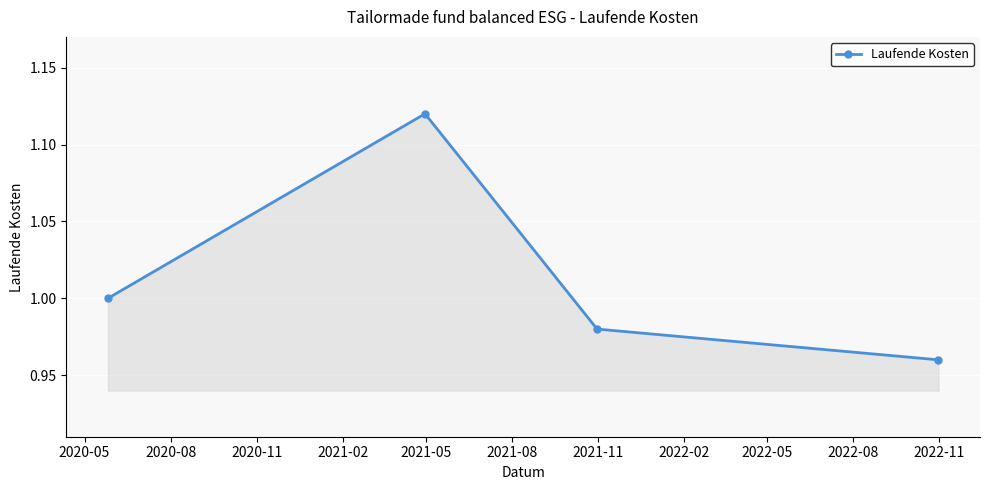

True or false: the data has more than 2 interior local peaks.

False